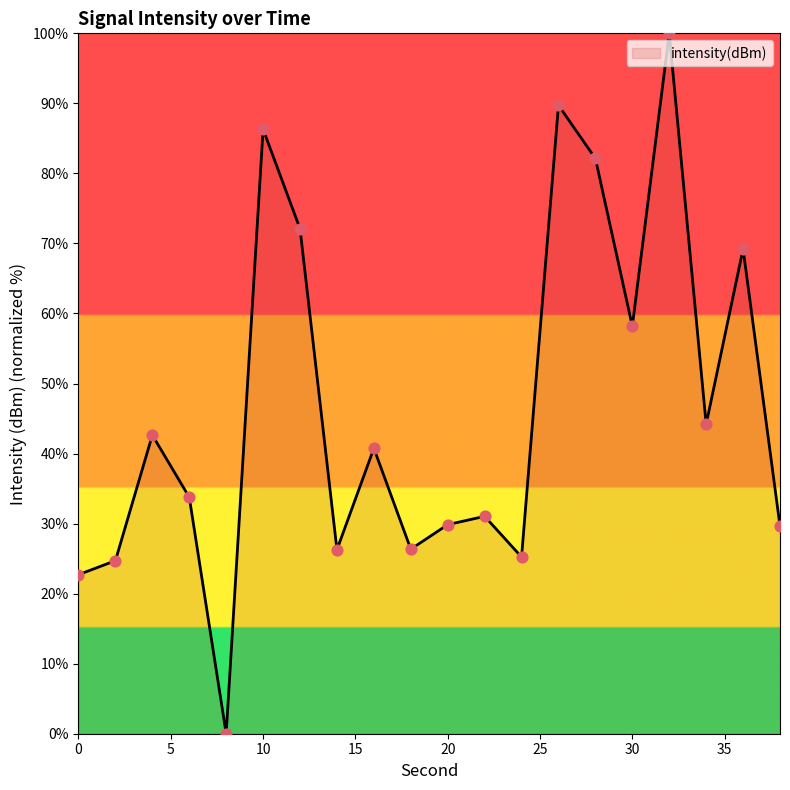

What is the greatest value displayed?

100.0